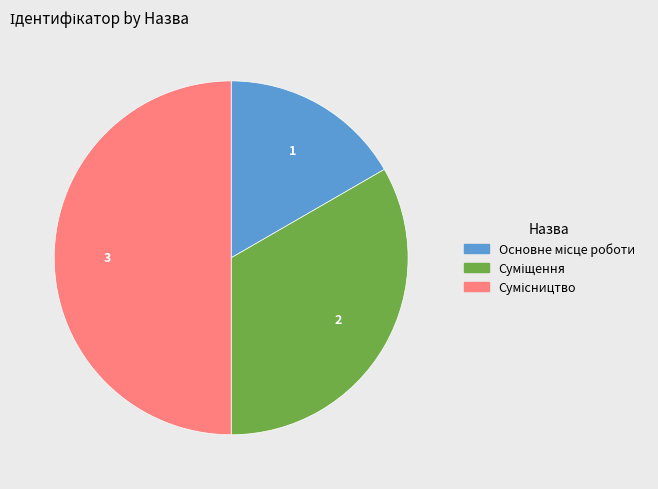

How many segments does this pie chart have?

3